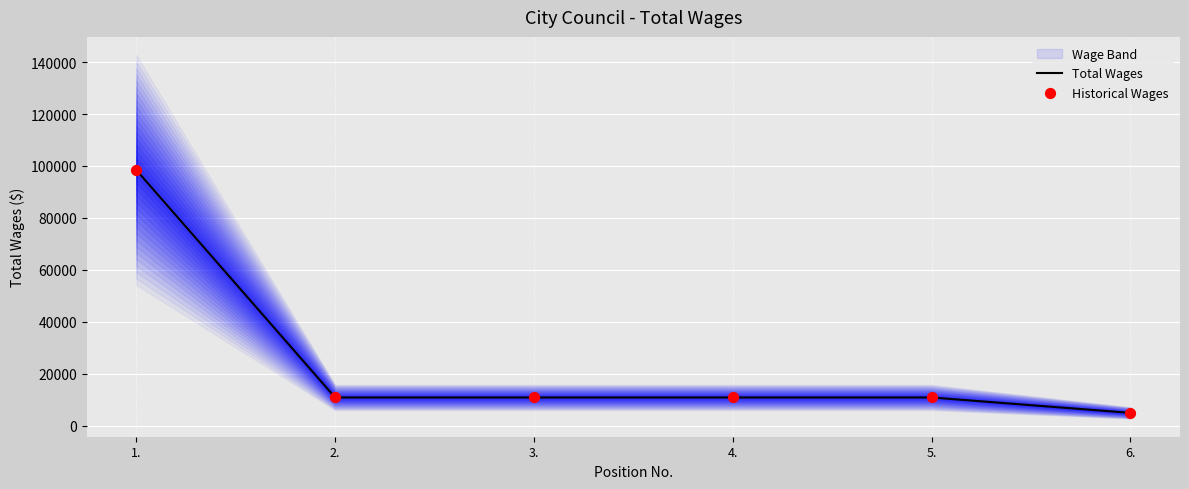

Which series has the widest spread of Y values?

Total Wages